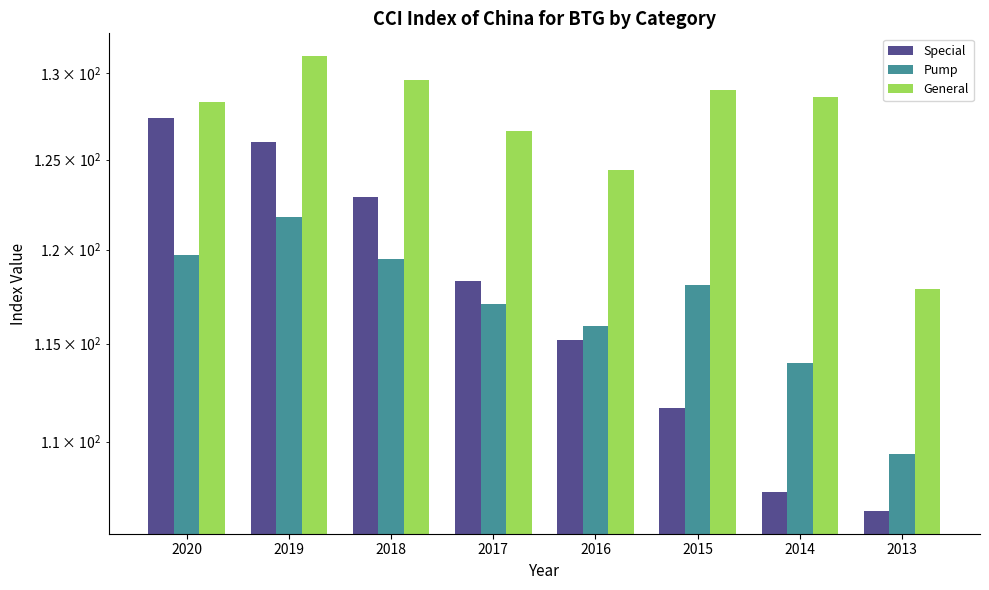

Is it true that Pump equals 117.1 at 2017?

True